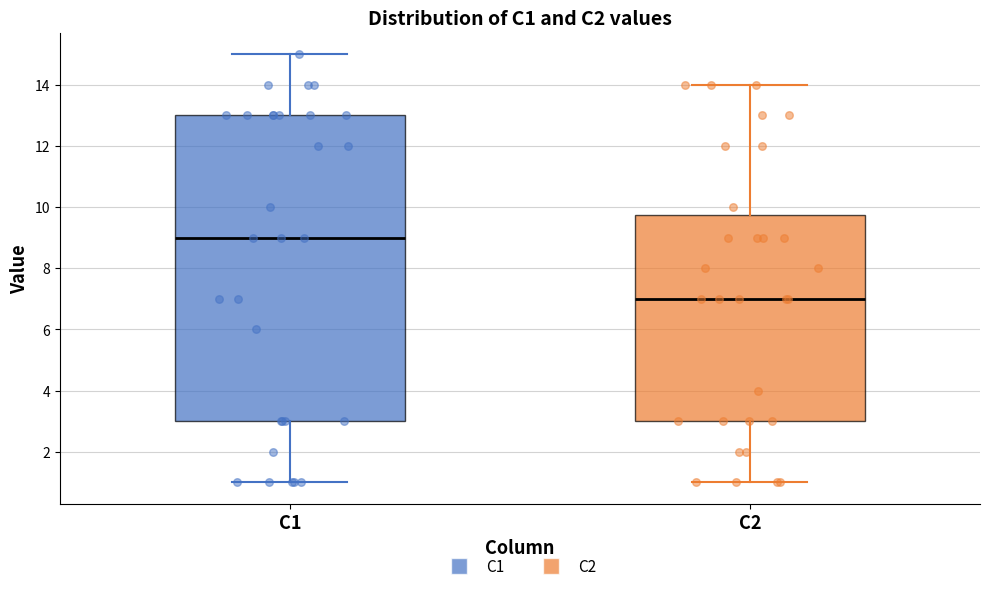

Reading left to right, read every box against the y-axis: the position of its median line, the range the box covers, and the ends of its whiskers. The values are not printed on the chart, so give them approximately, as read against the axis.

C1: median 9.0, box 3.0 to 13.0, whiskers 1.0 to 15.0
C2: median 7.0, box 3.0 to 9.8, whiskers 1.0 to 14.0